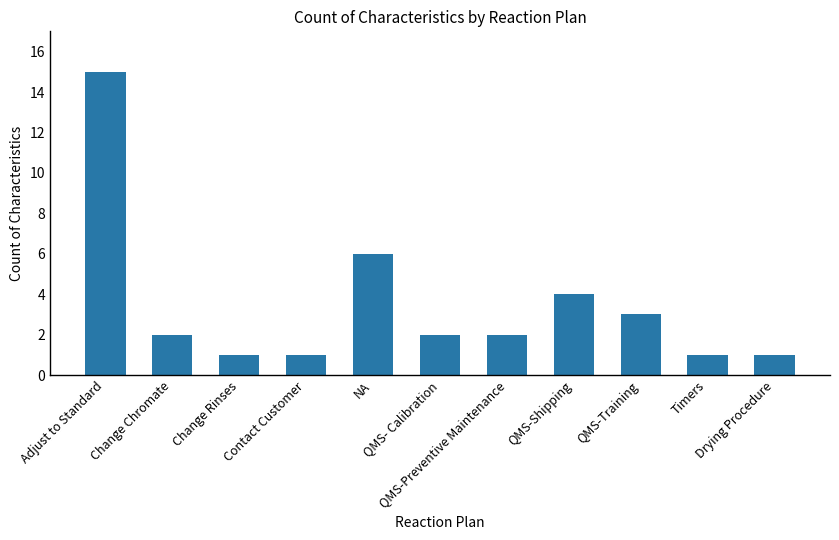

Is it true that the value at QMS- Calibration is 2?

True